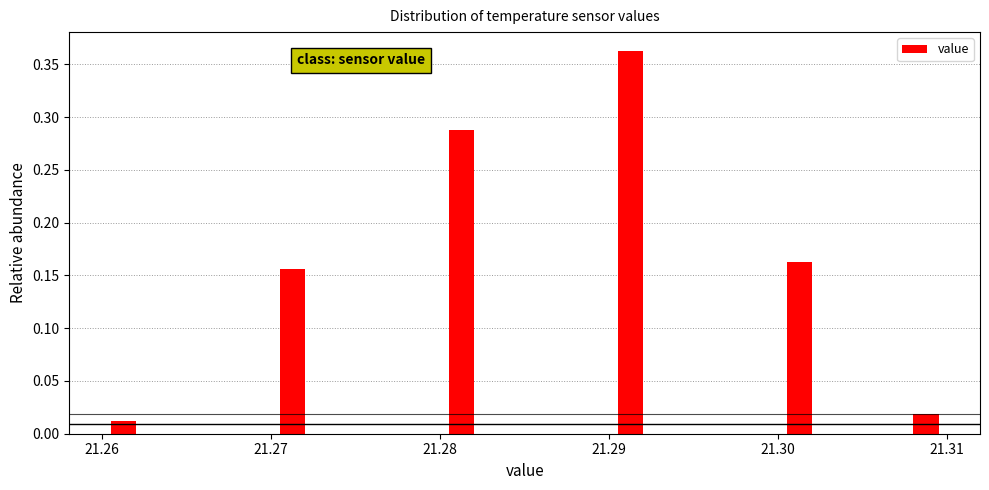

Around what value on the x-axis is the tallest bar? Give the approximate position of its centre, as read against the axis.

21.291